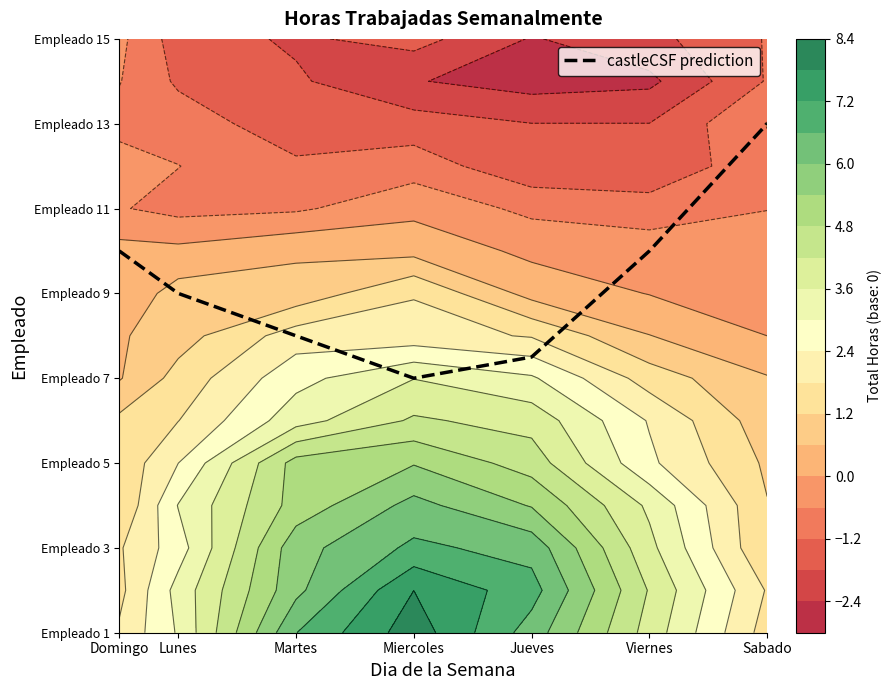

List the labels in order of value, smallest first.

Miercoles, Jueves, Martes, Lunes, Domingo, Viernes, Sabado